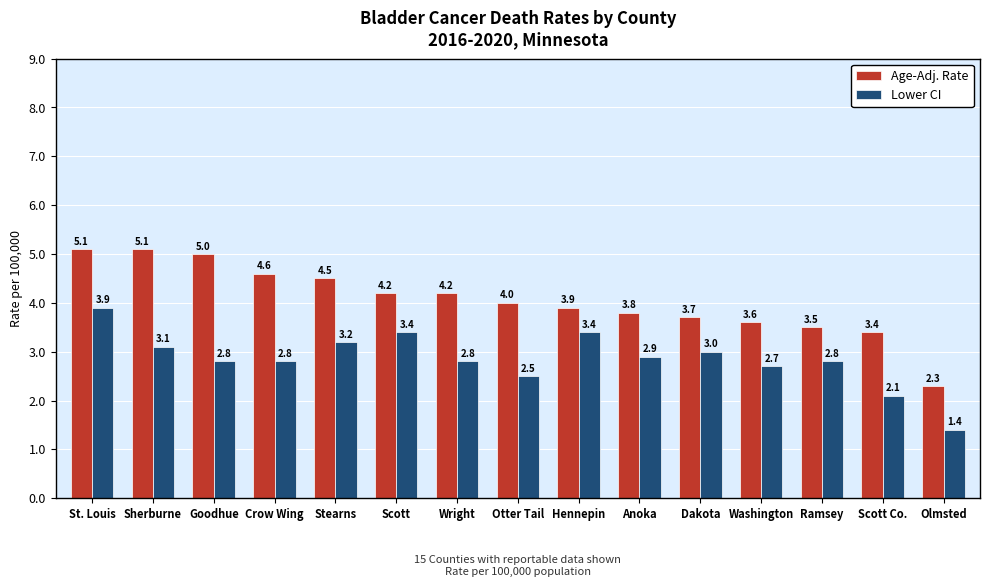

What are all the series names shown in the legend?

Age-Adj. Rate, Lower CI